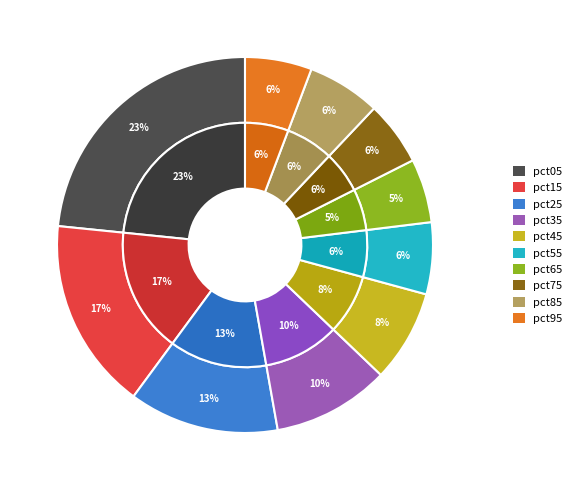

To the nearest percent, what is the difference between the pct35 and pct25 slice percentages?

3%